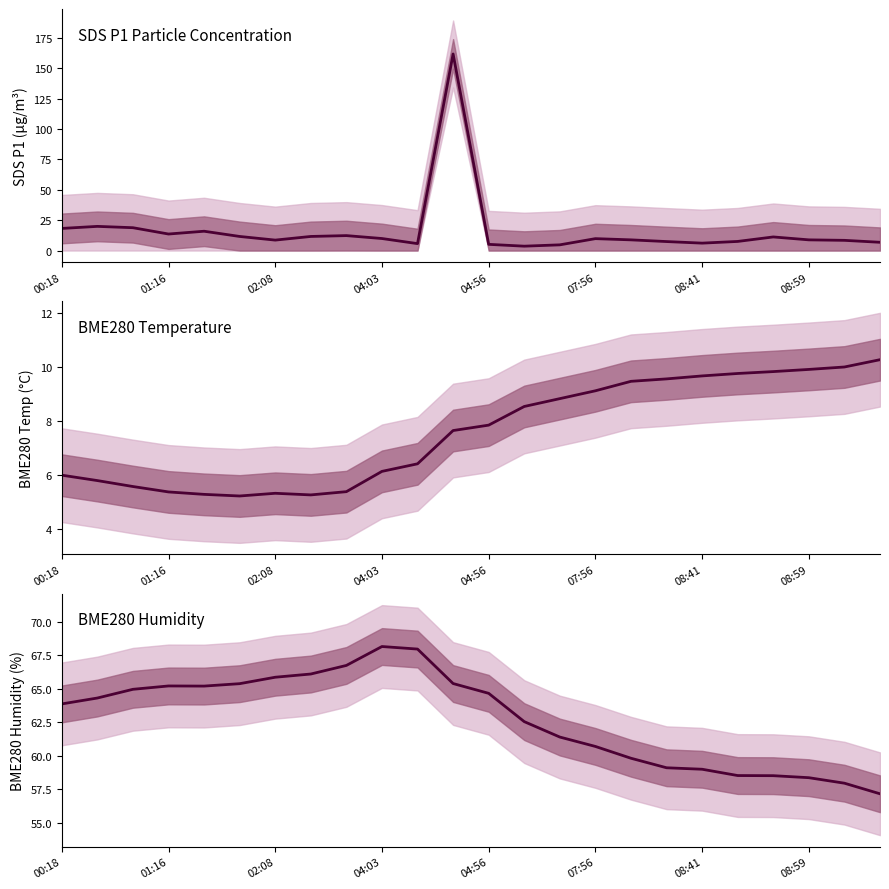

At which category does the chart reach its minimum across all series?

13